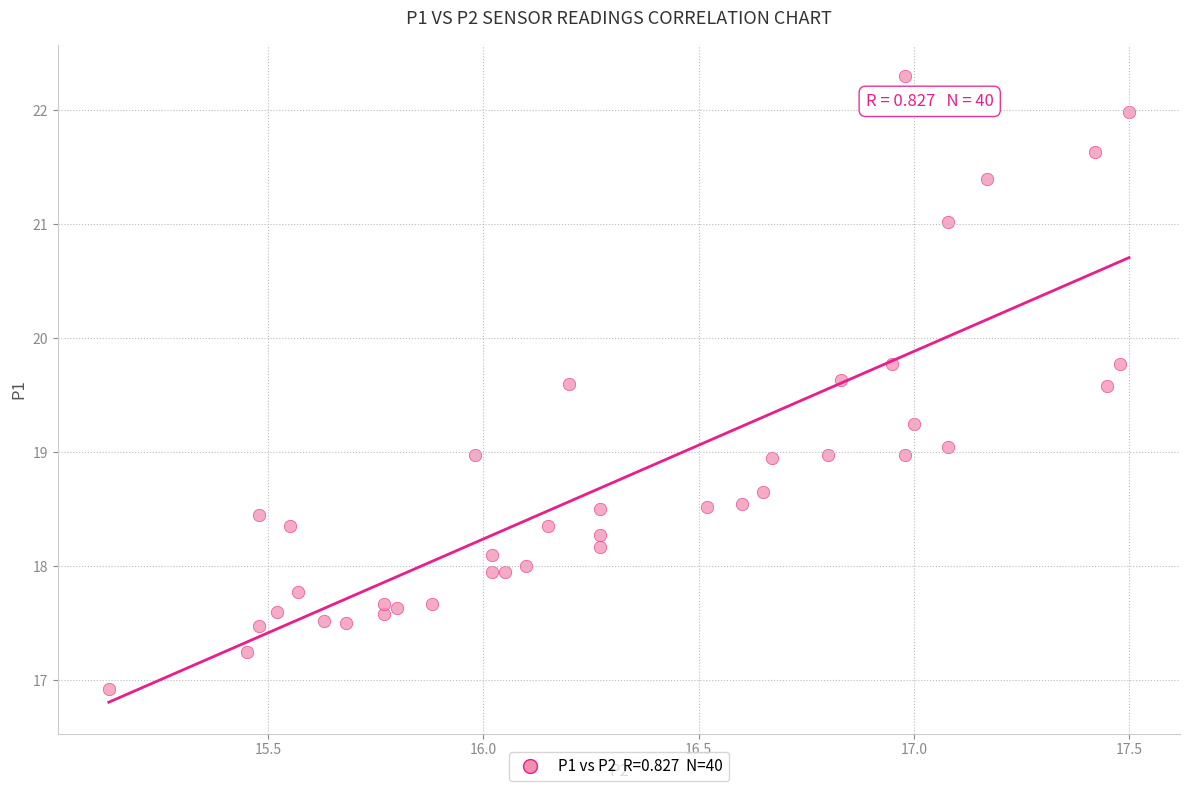

What is the range of Y values (max minus min)?

5.4